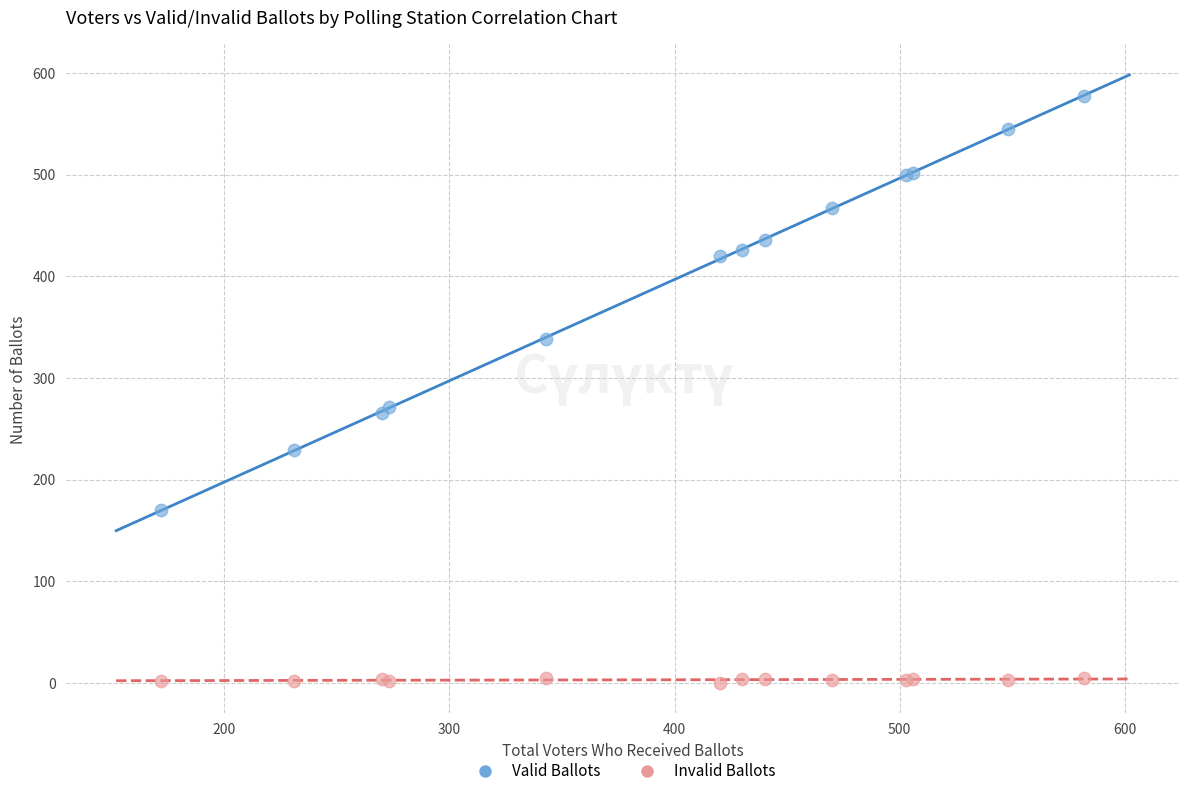

In the Valid Ballots series, what Y value is closest to 373?

338